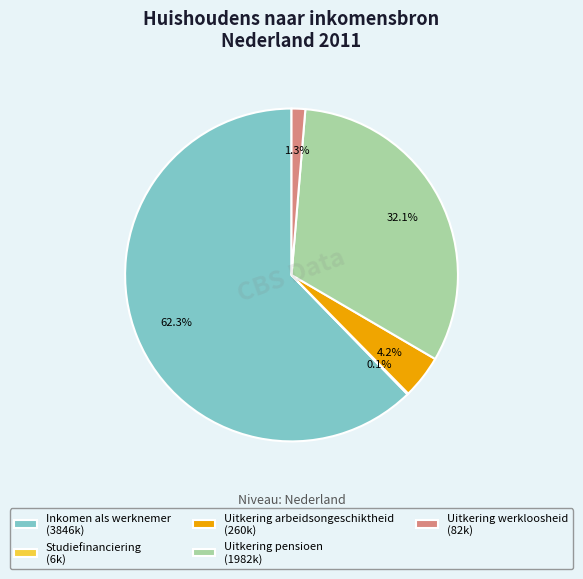

What is the largest slice in the pie chart?

Inkomen als werknemer